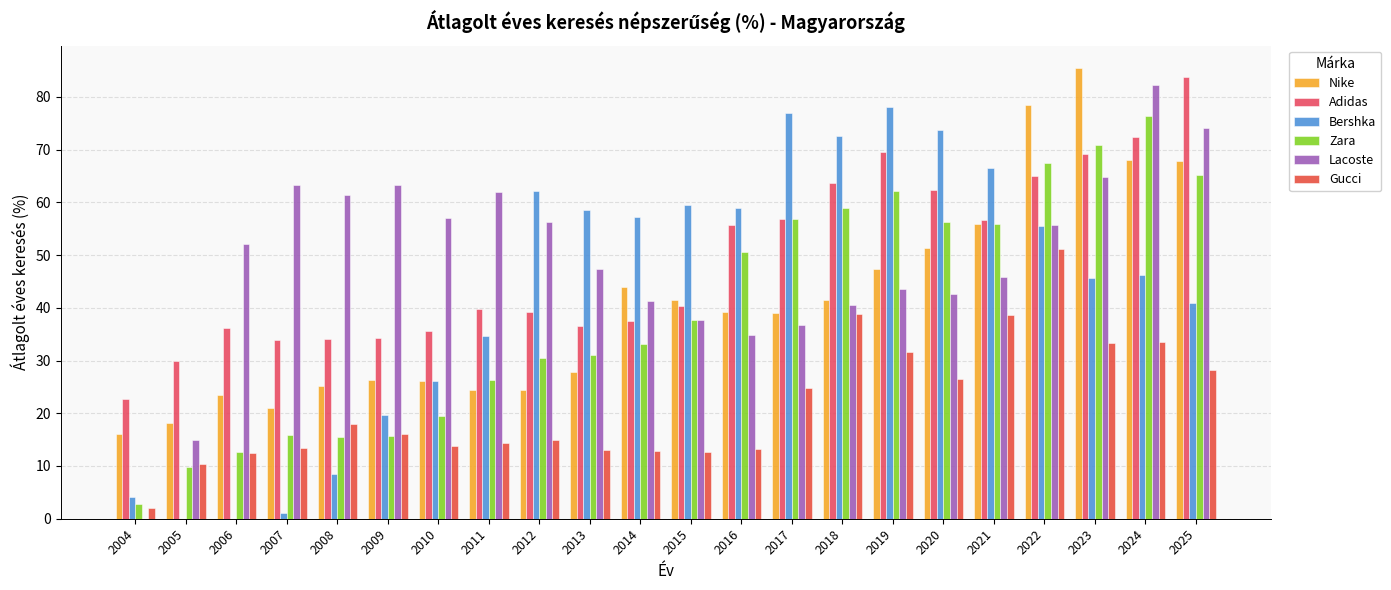

Reading left to right, transcribe all the data shown in this chart.

Nike: 16.0	18.2	23.4	20.9	25.1	26.2	26.1	24.4	24.5	27.8	43.9	41.4	39.2	38.9	41.4	47.3	51.4	55.9	78.4	85.4	68.1	67.8
Adidas: 22.7	29.8	36.2	33.8	34.2	34.3	35.7	39.8	39.2	36.5	37.4	40.2	55.7	56.8	63.6	69.5	62.3	56.6	64.9	69.2	72.3	83.8
Bershka: 4.2	0.0	0.0	1.1	8.5	19.7	26.1	34.6	62.1	58.5	57.2	59.4	58.9	77.0	72.6	78.1	73.7	66.6	55.5	45.7	46.2	41.0
Zara: 2.8	9.8	12.6	15.8	15.6	15.8	19.5	26.2	30.5	31.1	33.1	37.8	50.7	56.8	58.8	62.2	56.2	55.9	67.4	70.8	76.4	65.2
Lacoste: 0.0	14.9	52.1	63.2	61.4	63.3	57.1	62.0	56.2	47.3	41.3	37.8	34.8	36.8	40.5	43.6	42.7	45.9	55.8	64.8	82.2	74.0
Gucci: 2.1	10.3	12.4	13.4	17.9	16.0	13.8	14.3	14.9	13.1	12.9	12.7	13.2	24.8	38.8	31.6	26.5	38.7	51.2	33.4	33.5	28.2